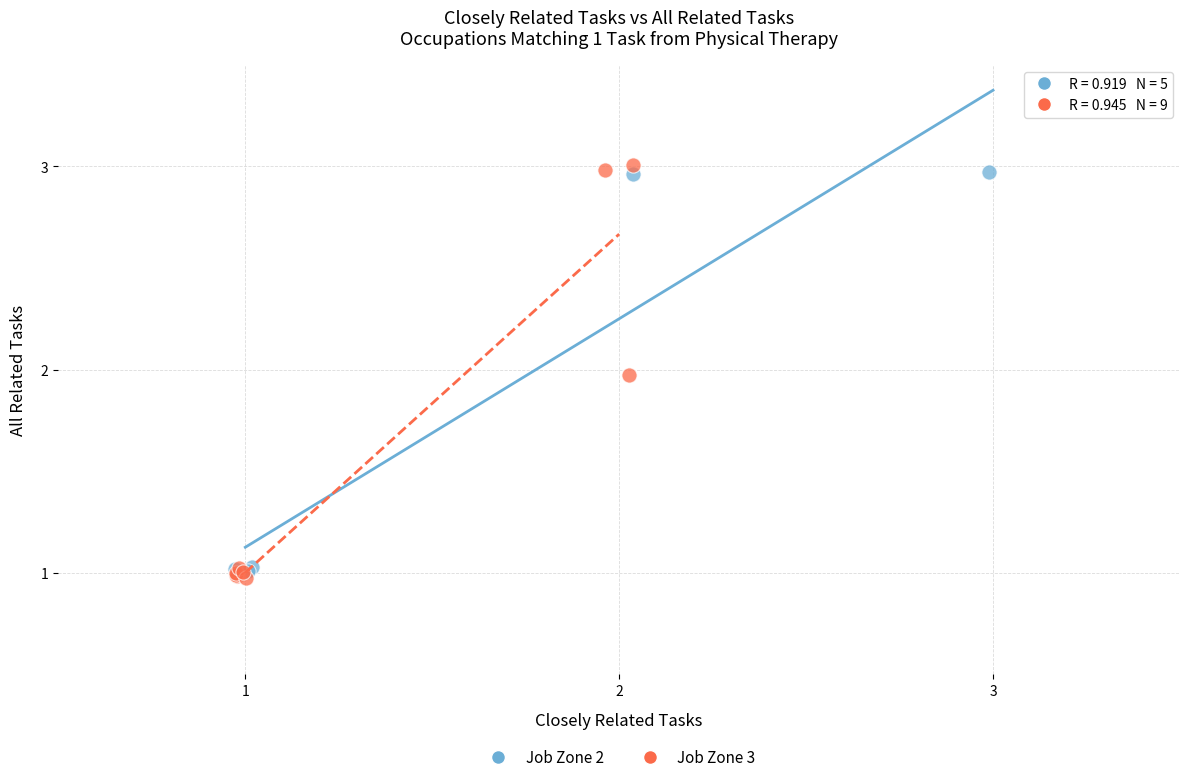

Which series has the largest Y range (max minus min)?

Job Zone 3